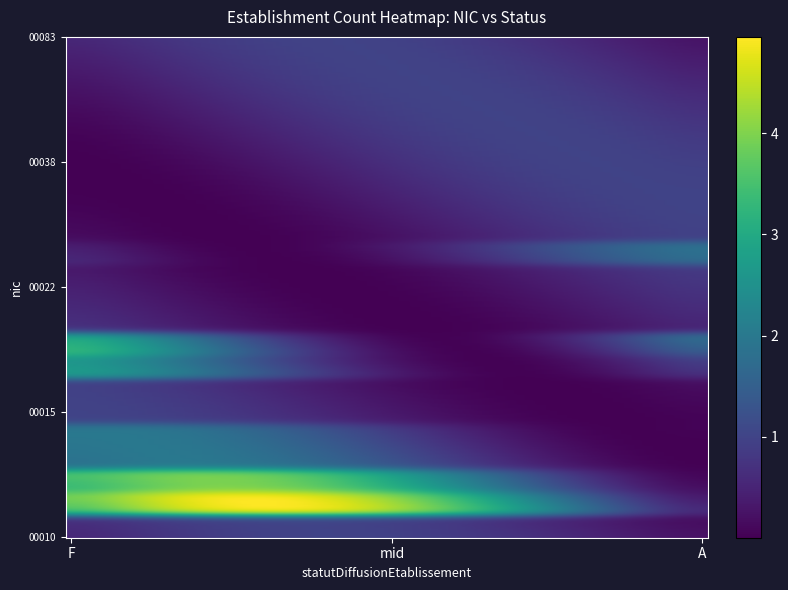

Which series has the largest total across all categories?

00011